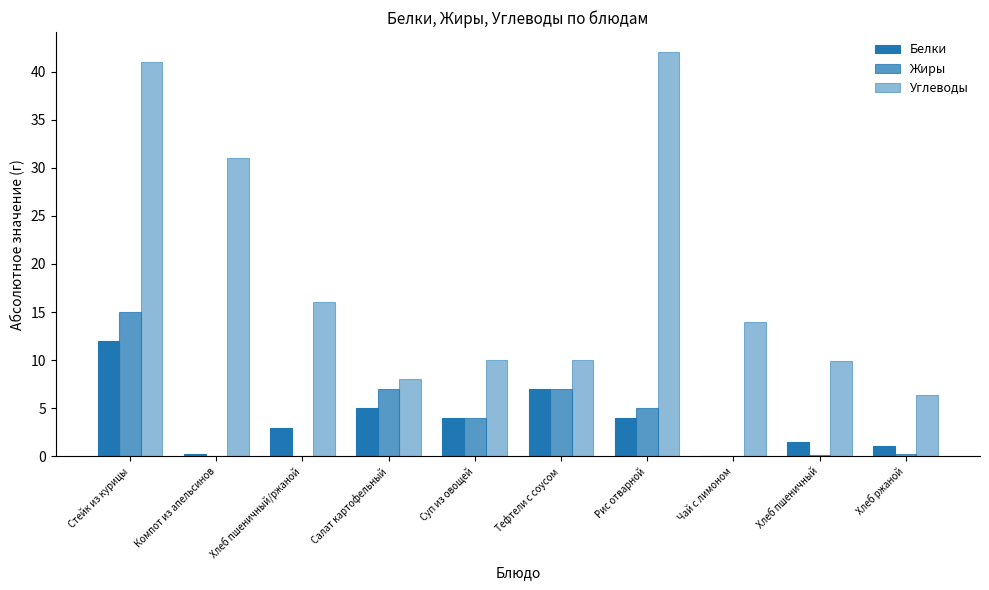

Which has a higher value, Компот из апельсинов or Суп из овощей?

Суп из овощей